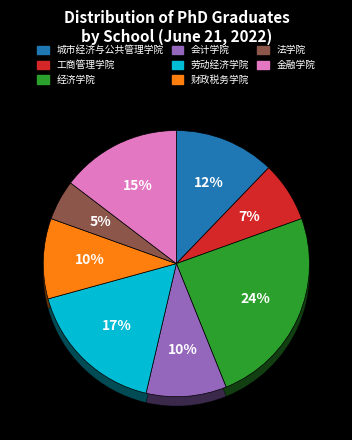

Is it true that 金融学院 is 15% of the pie?

True